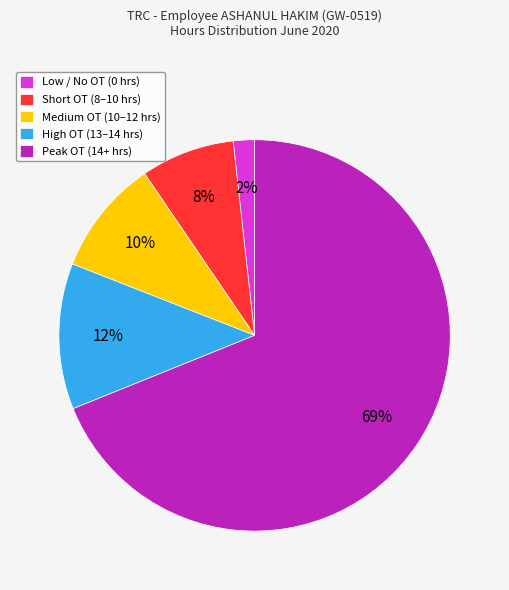

Count the number of slices in the pie.

5